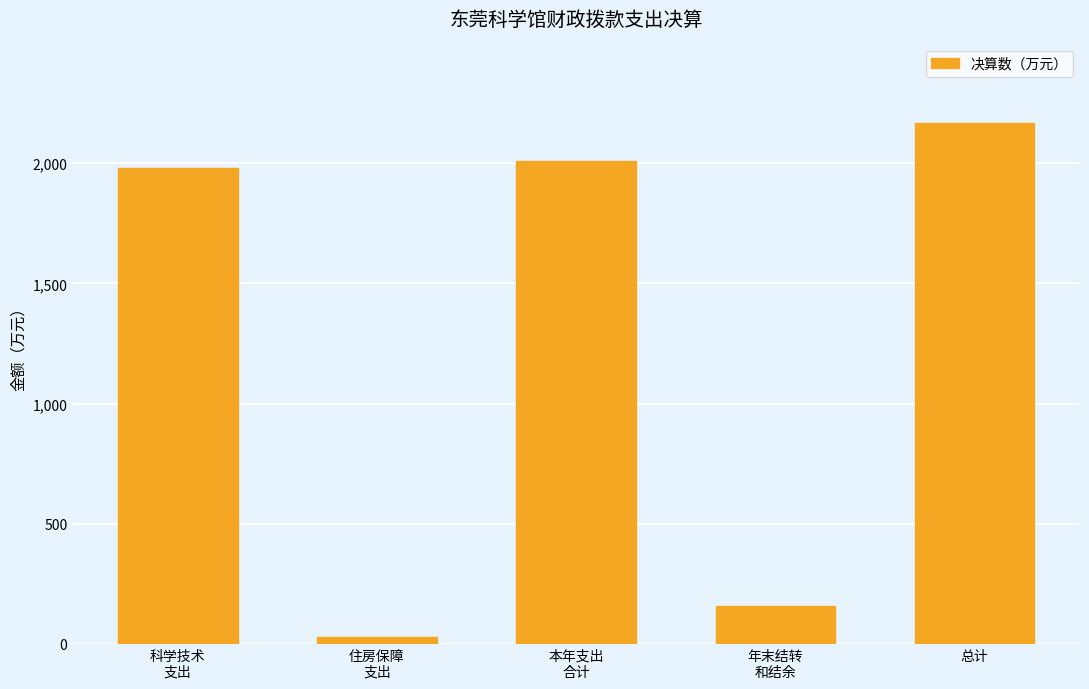

Is it true that the value at 总计 is 2168.3?

True